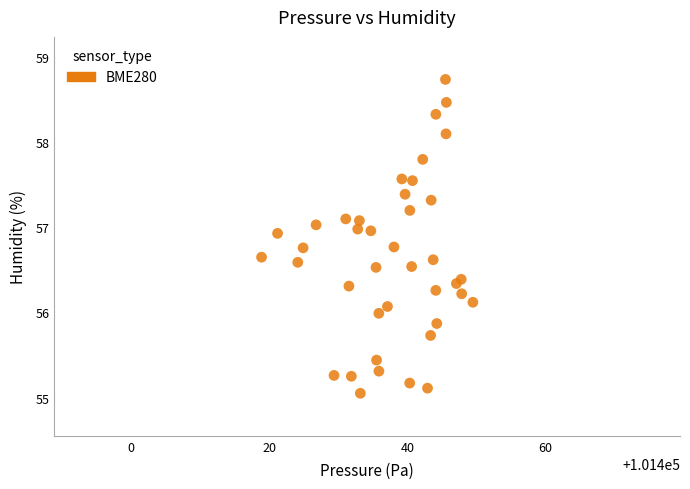

What is the range of Y values (max minus min)?

3.7